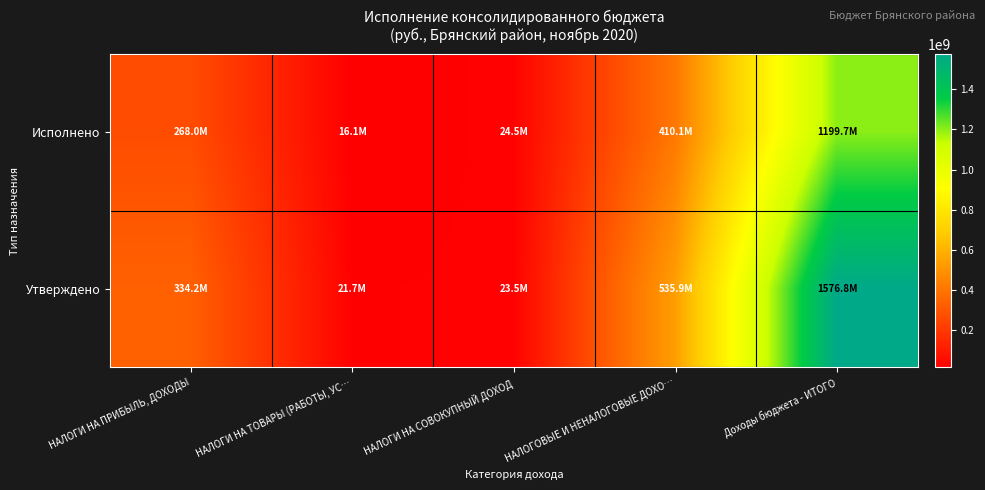

How many data points does each series have?

5